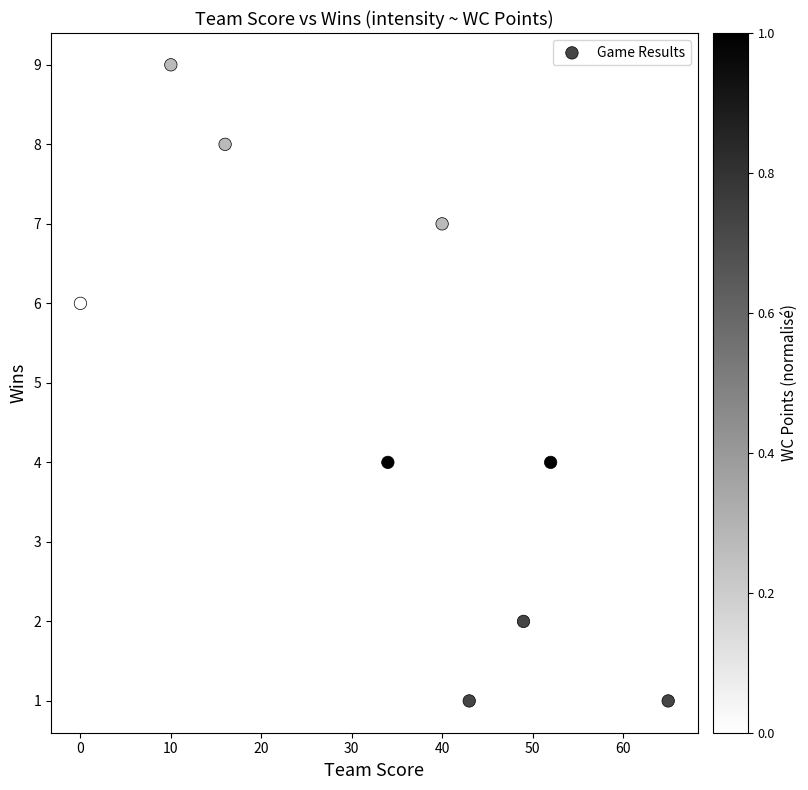

What is the range of X values (max minus min)?

65